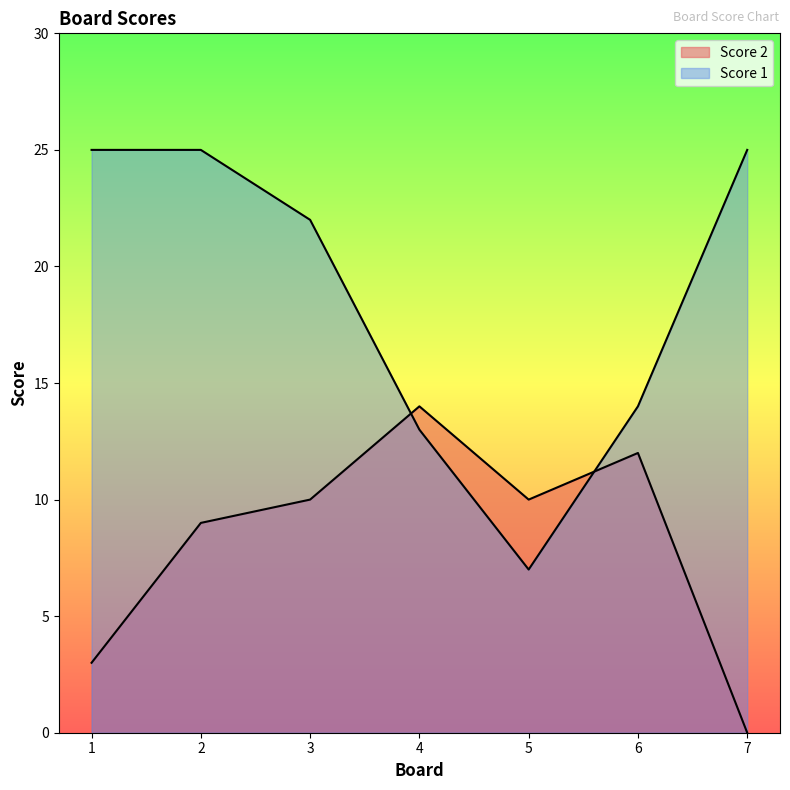

How many values in the Score 2 series are below 10?

3